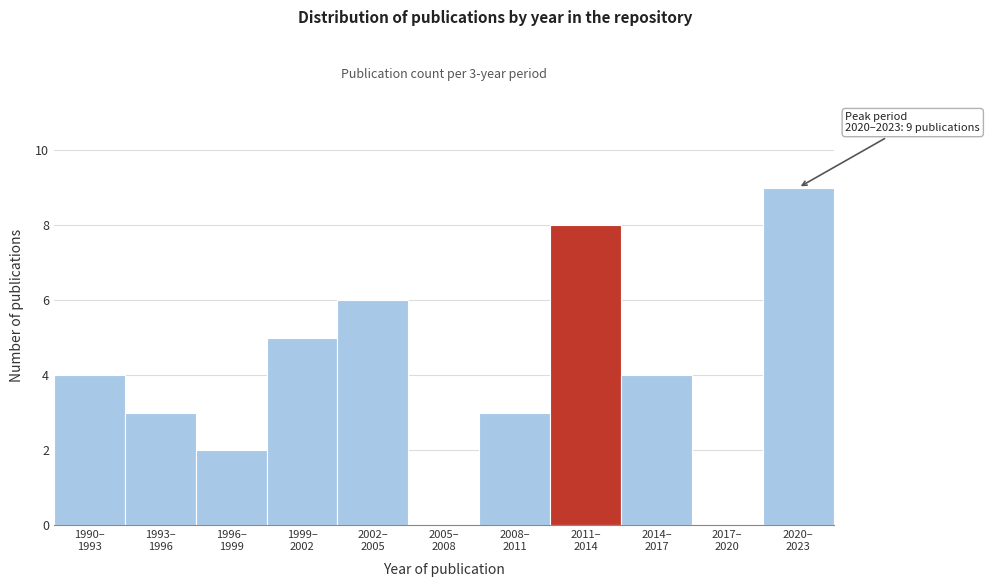

What is the maximum value shown in the chart?

9